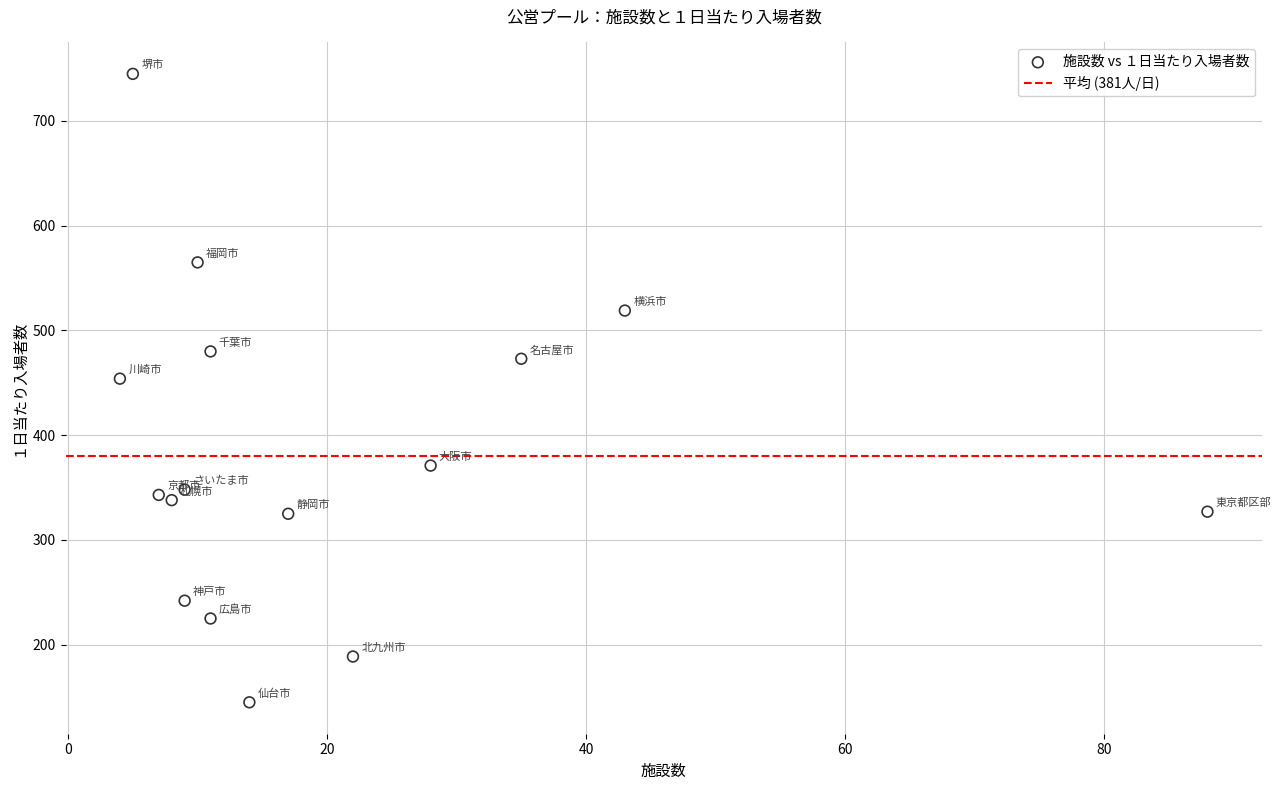

What Y value in the scatter plot is closest to 445?

454.0